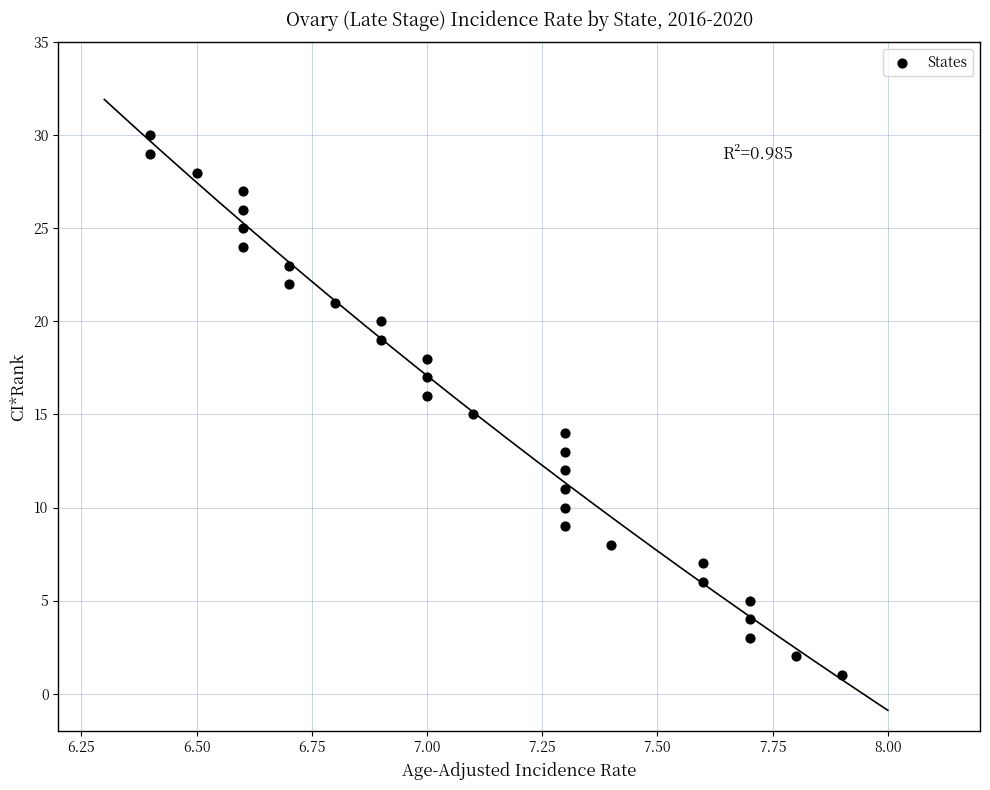

What is the range of Y values (max minus min)?

29